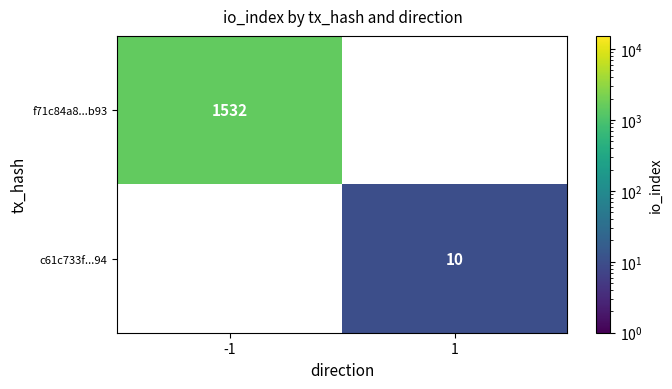

Is the value of c61c733f...94 at 1 greater than the value of f71c84a8...b93 at -1?

No